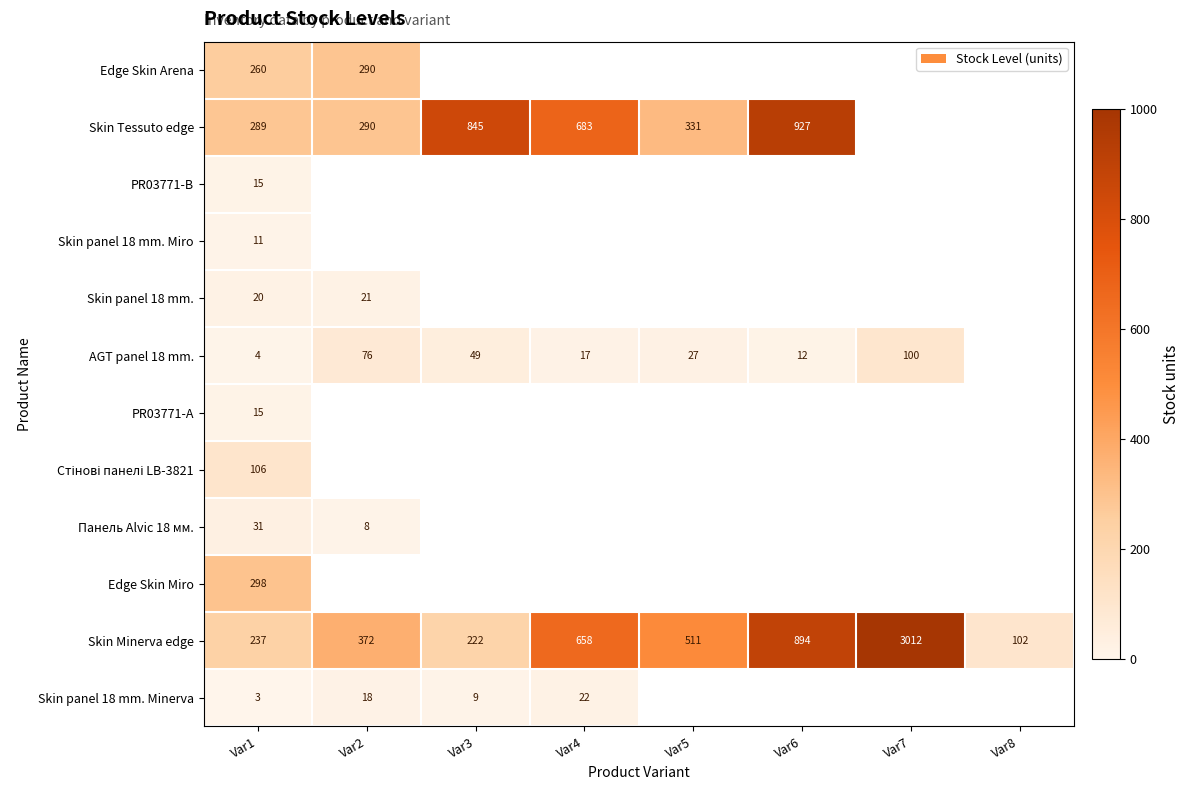

At how many categories does at least one series exceed 2650?

1